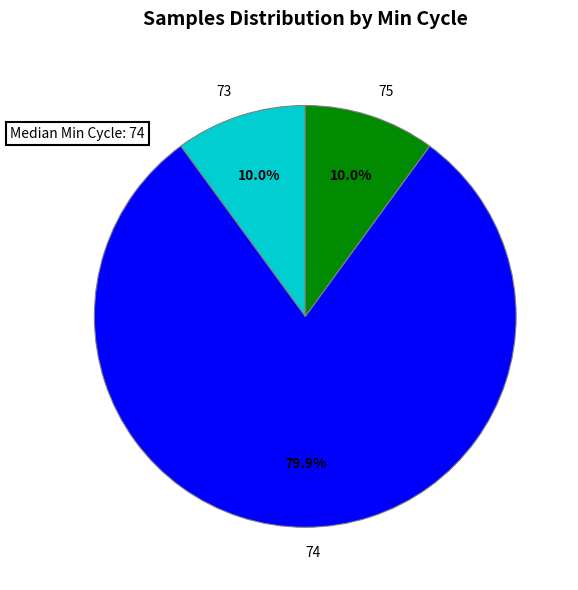

Which category has the biggest portion of the pie?

74